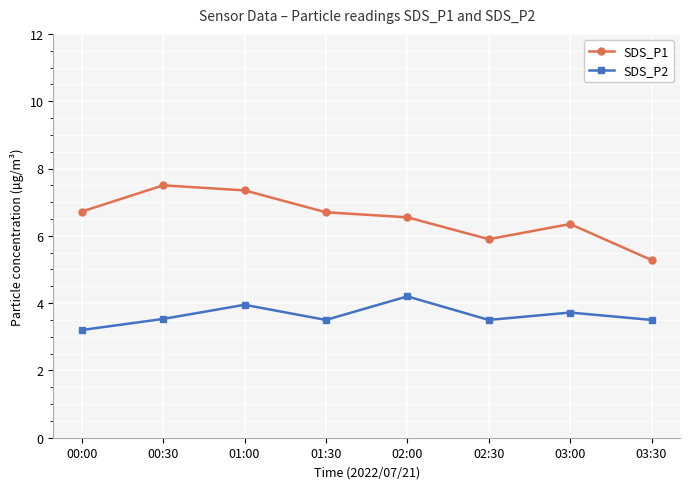

Rank the series by their maximum value, from highest to lowest.

SDS_P1, SDS_P2